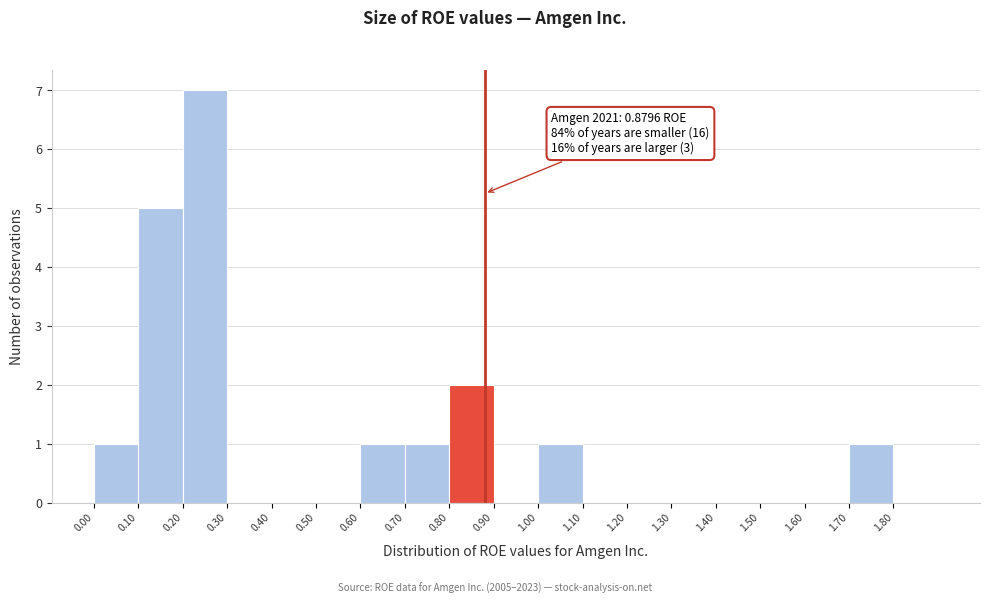

Which range on the x-axis has the tallest bar?

0.2 to 0.3